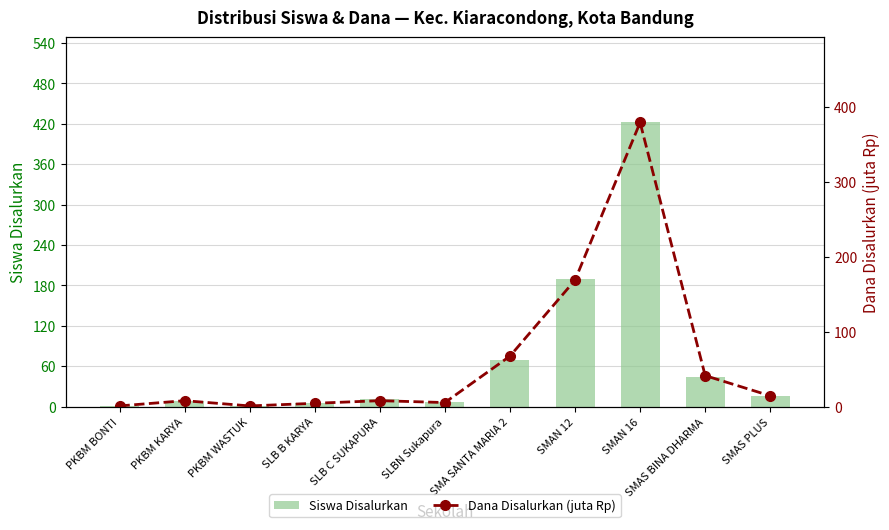

How many data points in Siswa Disalurkan are above 11?

5